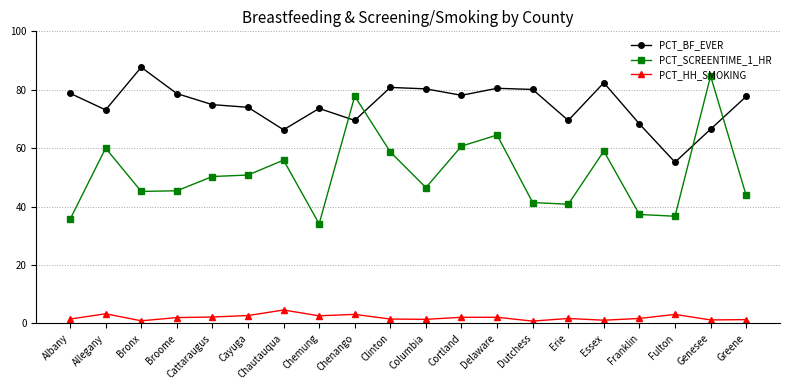

In PCT_HH_SMOKING, how many points are lower than both neighbors (excluding endpoints)?

6